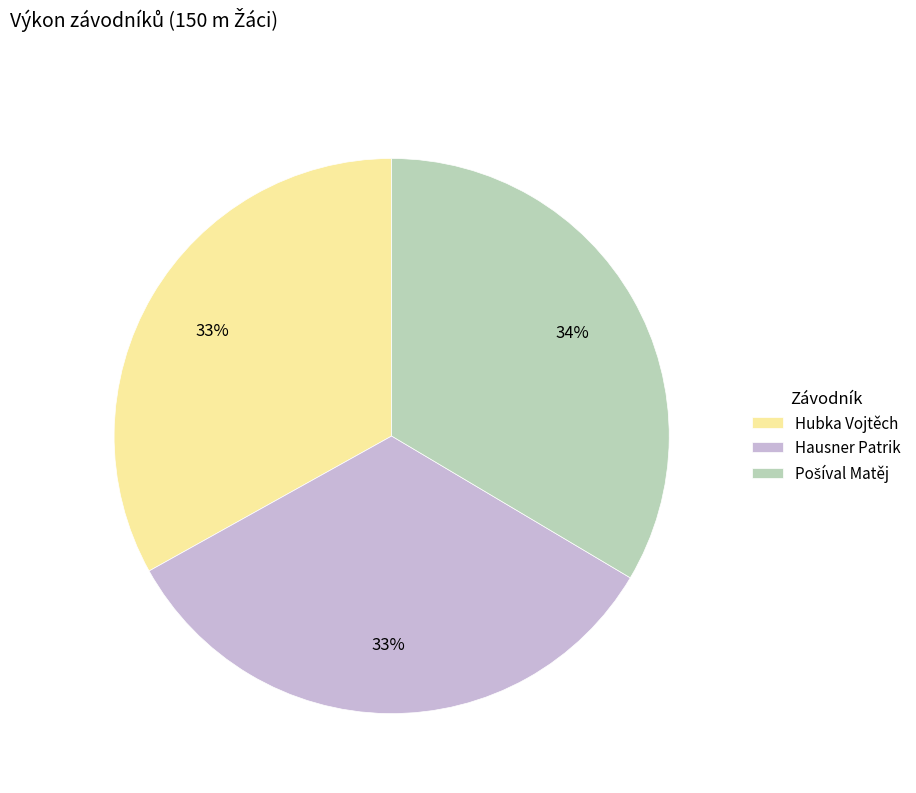

Is it true that Hausner Patrik is 33% of the pie?

True